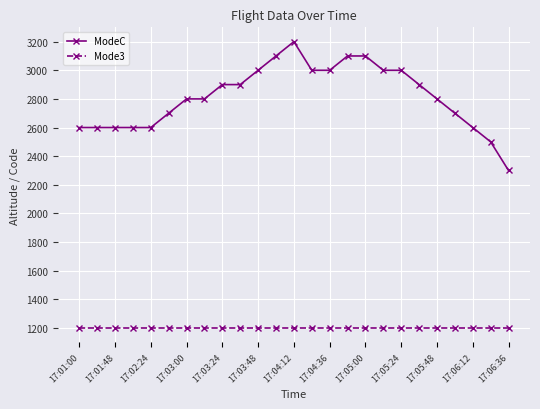

True or false: Mode3 and ModeC cross at least once.

False